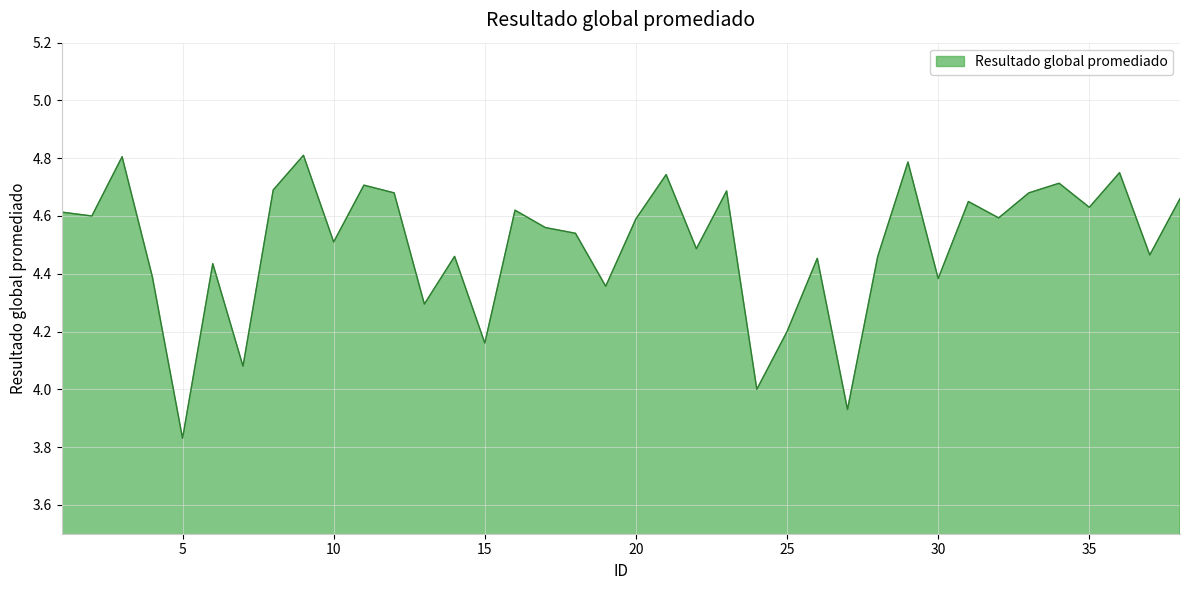

What is the difference between the maximum and minimum values?

1.0